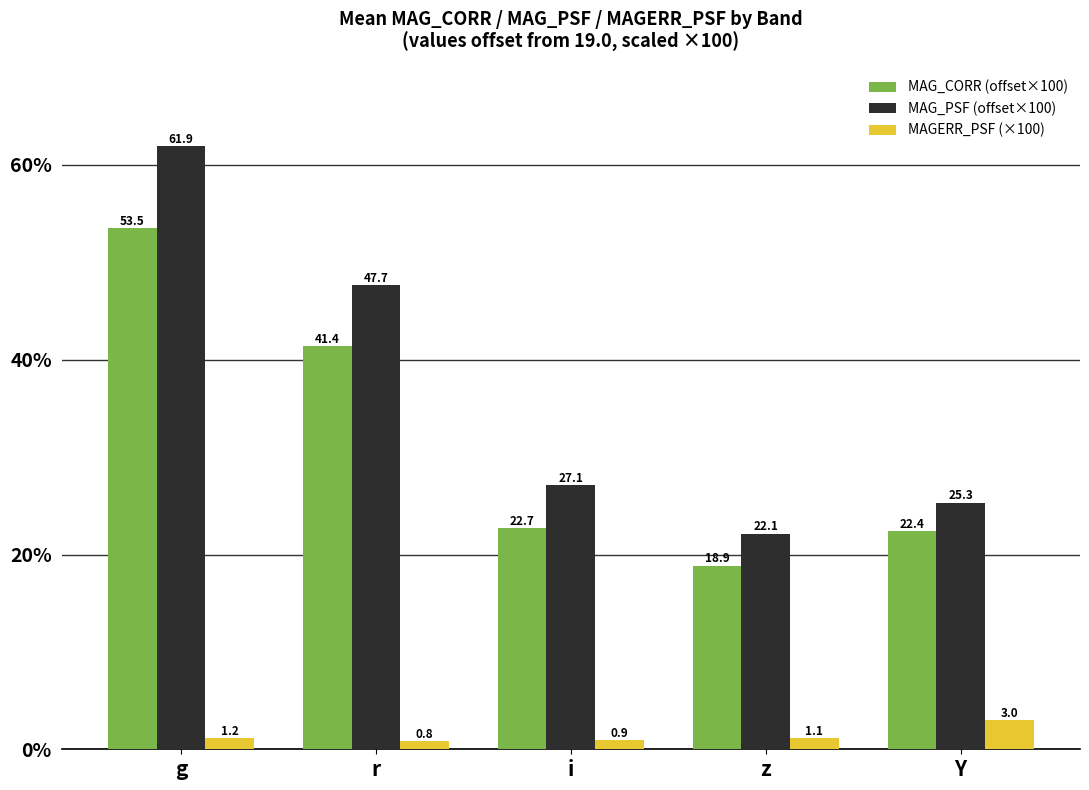

Reading left to right, what are all the values shown in this chart?

MAG_CORR (offset×100): g=53.5	r=41.4	i=22.7	z=18.9	Y=22.4
MAG_PSF (offset×100): g=61.9	r=47.7	i=27.1	z=22.1	Y=25.3
MAGERR_PSF (×100): g=1.2	r=0.8	i=0.9	z=1.1	Y=3.0